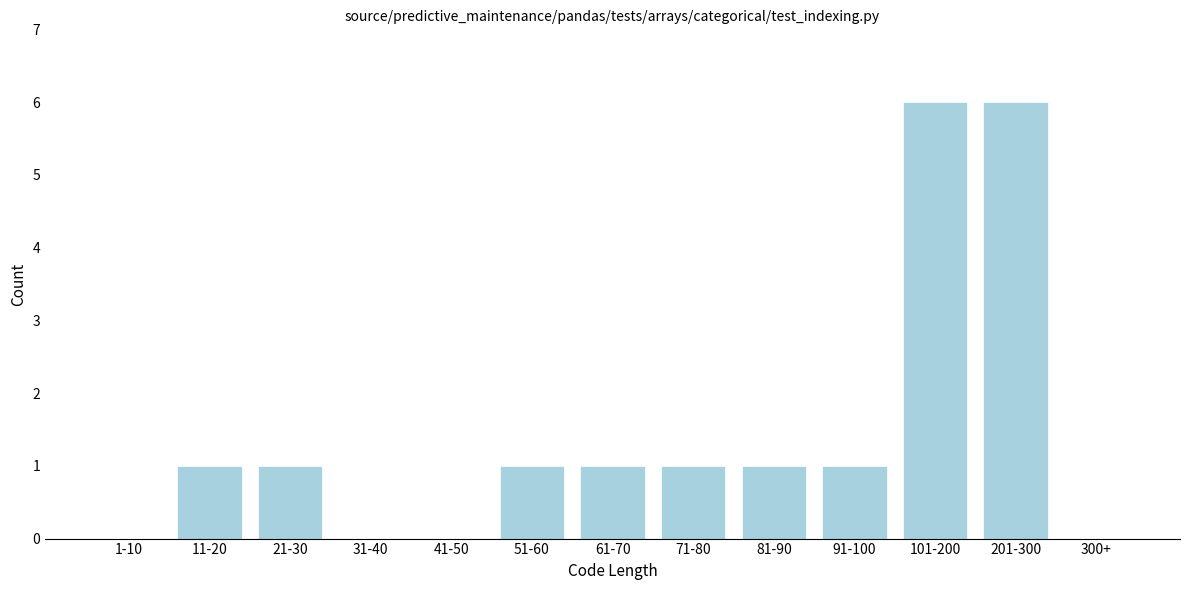

Reading left to right, extract all data points from this chart.

1-10=0	11-20=1	21-30=1	31-40=0	41-50=0	51-60=1	61-70=1	71-80=1	81-90=1	91-100=1	101-200=6	201-300=6	300+=0